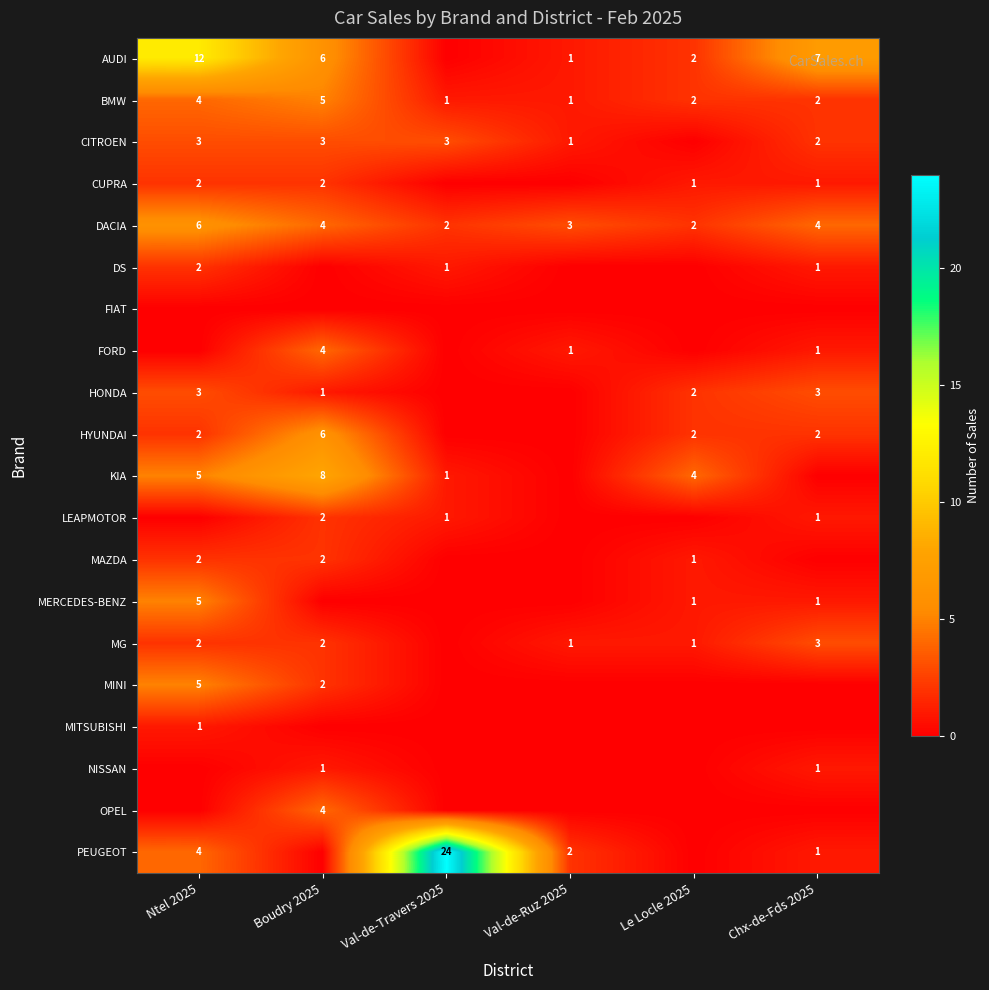

The value of MG at Val-de-Ruz 2025 is 1. True or false?

True